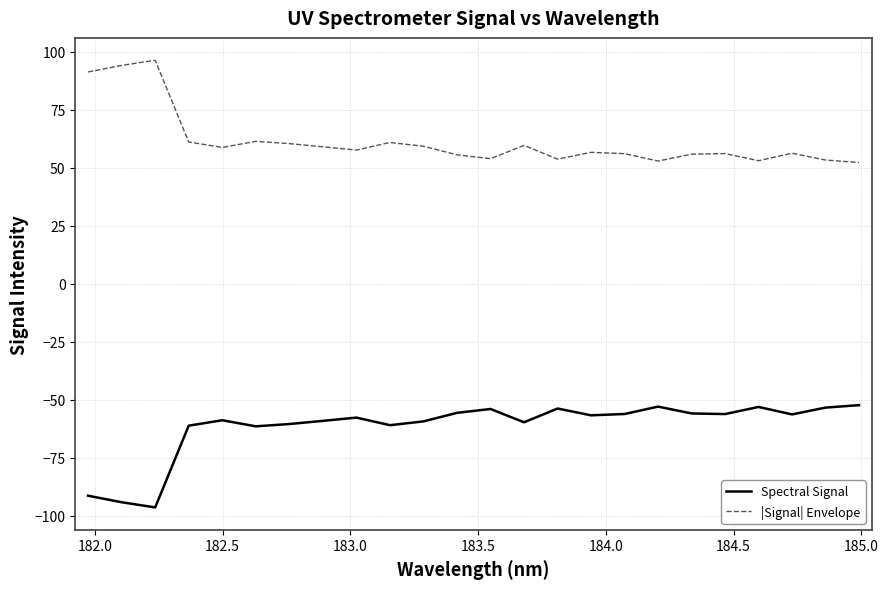

Which series has the largest total across all categories?

|Signal| Envelope